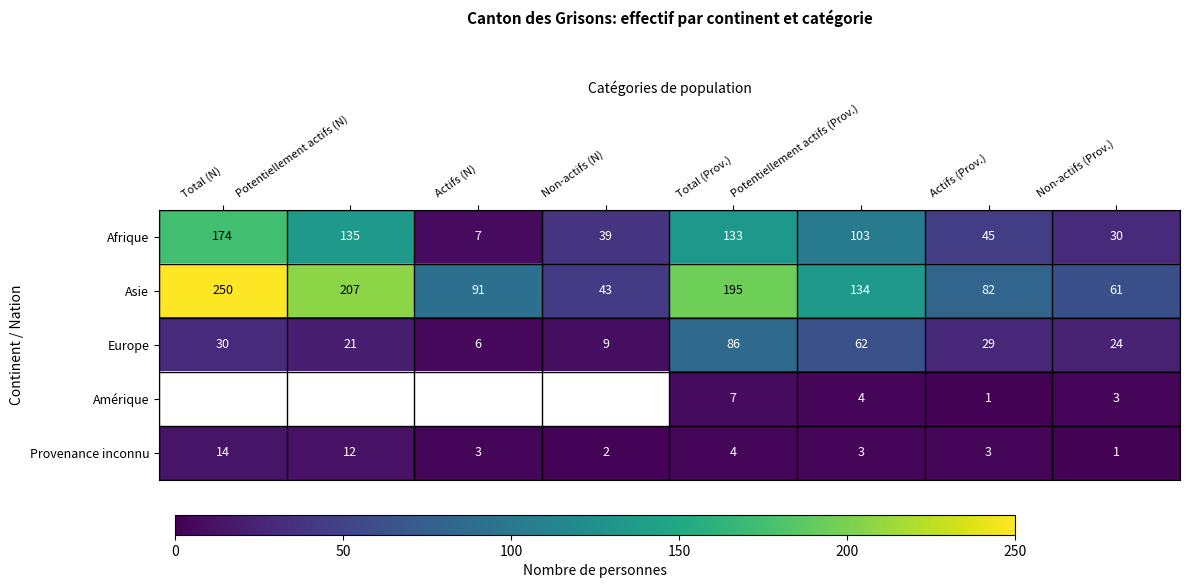

At which label does Asie first exceed 134?

Total (N)